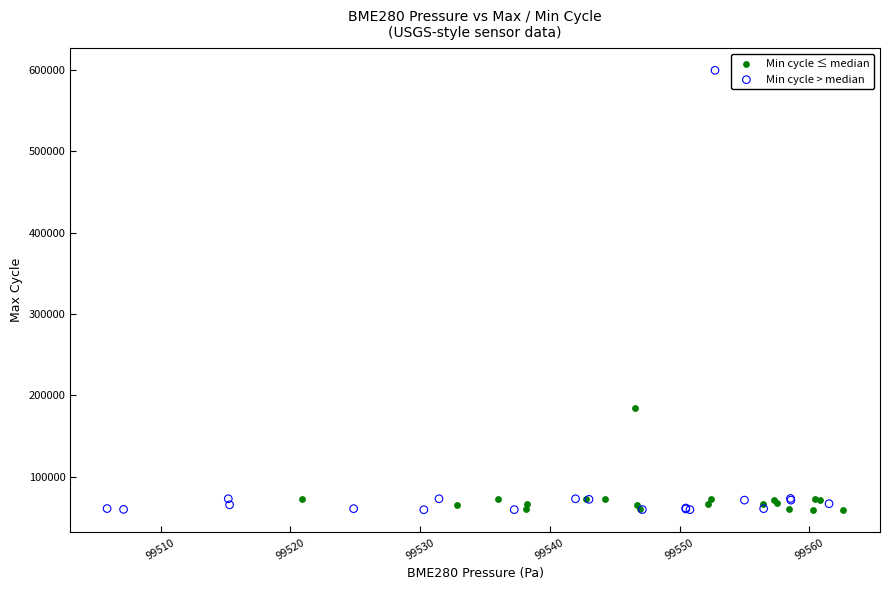

Which series reaches the maximum Y coordinate?

Min cycle > median